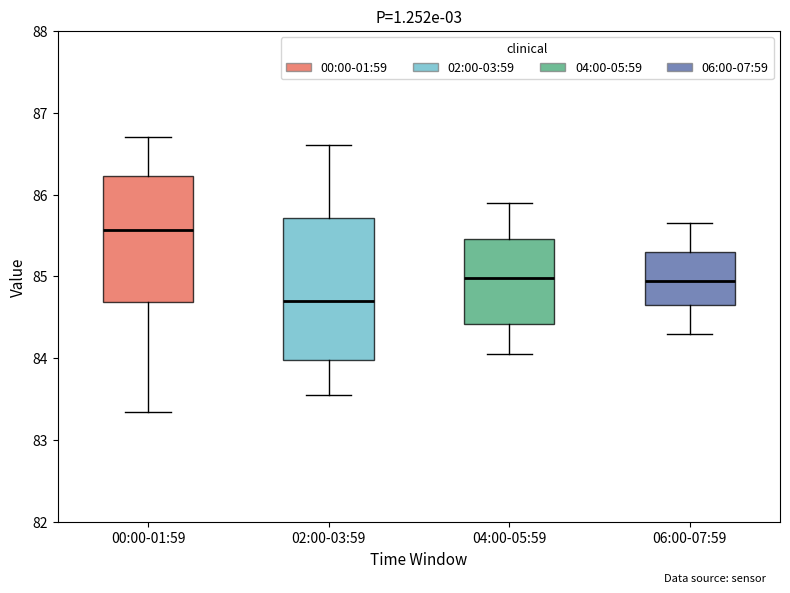

Reading left to right, transcribe this box plot: for each box, give where its median line is, the range the box spans, and where its two whiskers end, as read against the y-axis. The values are not printed on the chart, so give them approximately, as read against the axis.

00:00-01:59: median 85.6, box 84.7 to 86.2, whiskers 83.3 to 86.7
02:00-03:59: median 84.7, box 84.0 to 85.7, whiskers 83.6 to 86.6
04:00-05:59: median 85.0, box 84.4 to 85.5, whiskers 84.1 to 85.9
06:00-07:59: median 85.0, box 84.7 to 85.3, whiskers 84.3 to 85.7